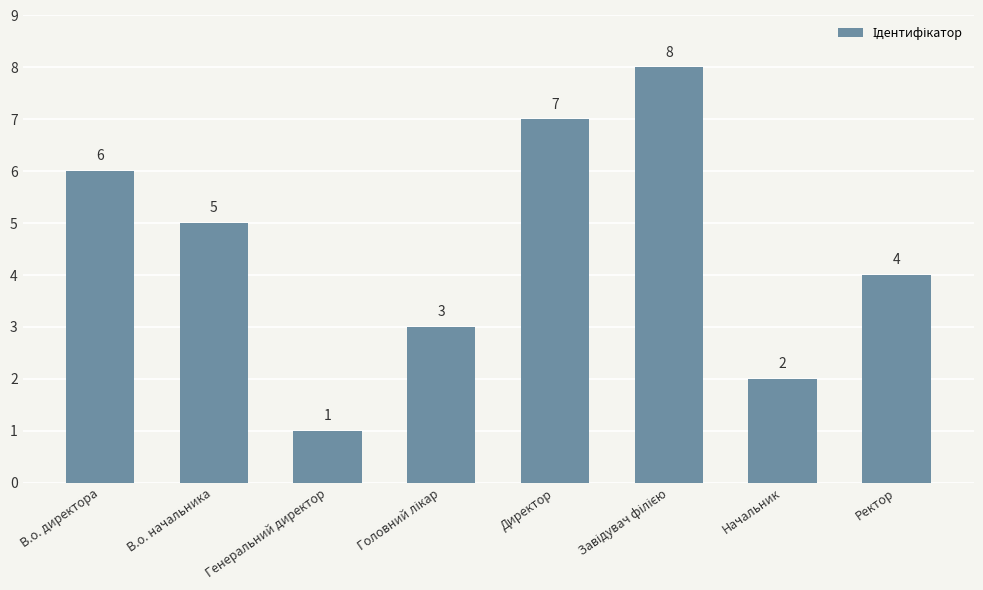

What is the difference between the maximum and minimum values?

7